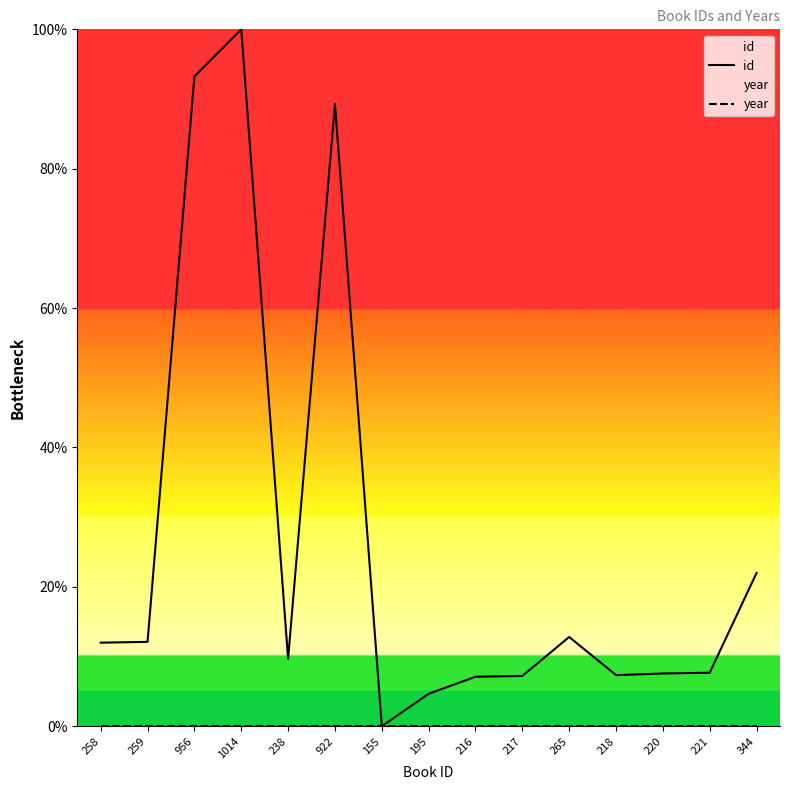

Rank the categories by year value from lowest to highest.

258, 259, 956, 1014, 238, 922, 155, 195, 216, 217, 265, 218, 220, 221, 344